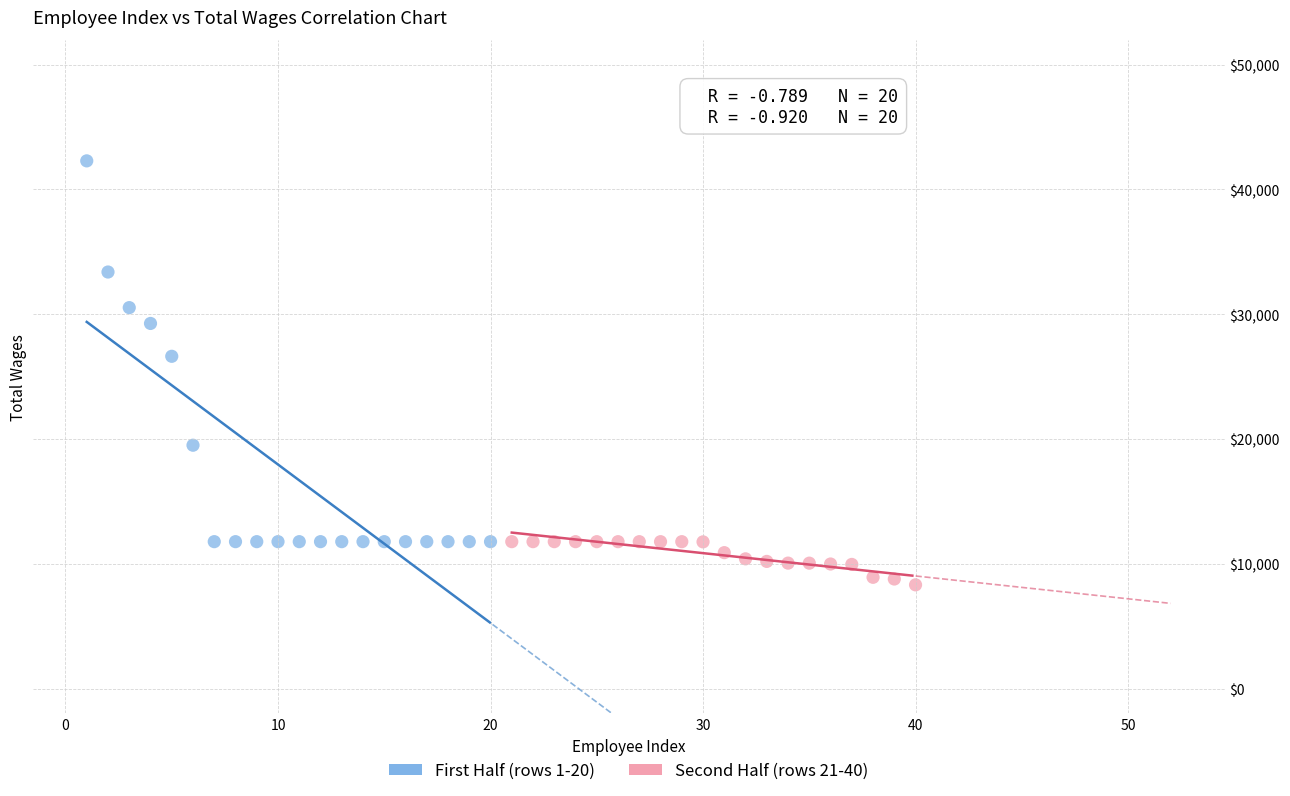

Which series has the largest Y range (max minus min)?

First Half (rows 1-20)